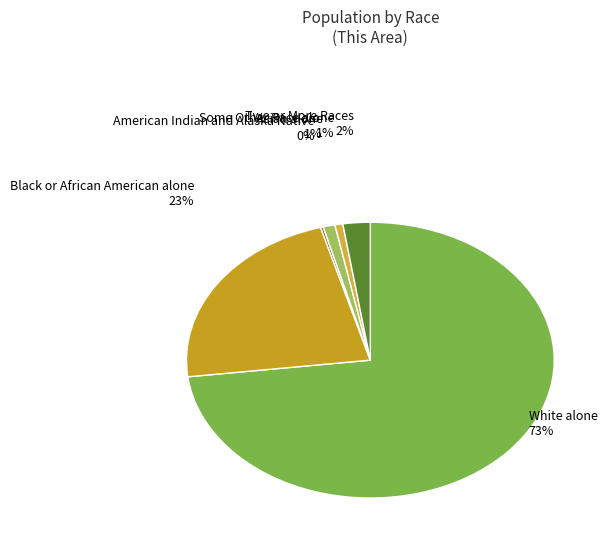

To the nearest percent, what portion does White alone represent?

73%